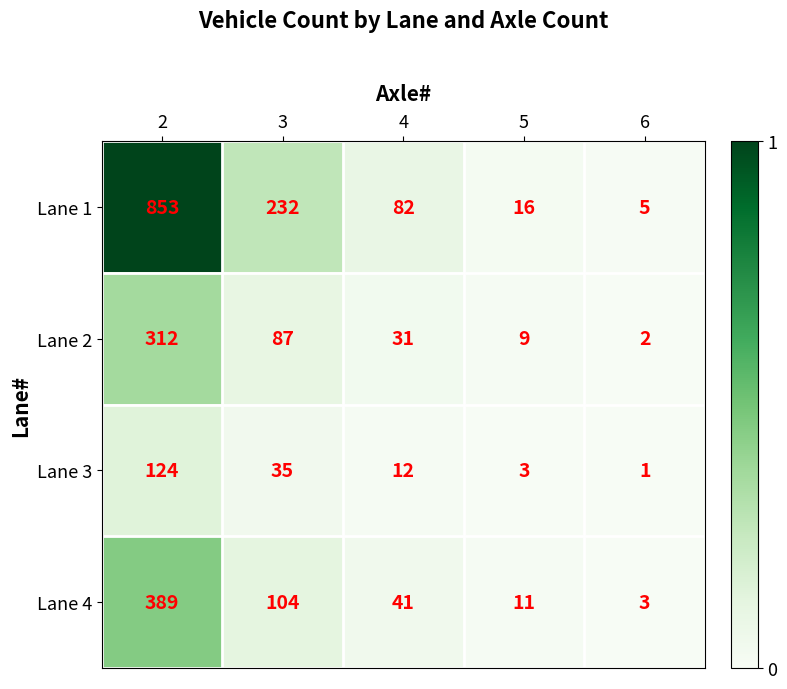

Which series has the largest total across all categories?

Lane 1